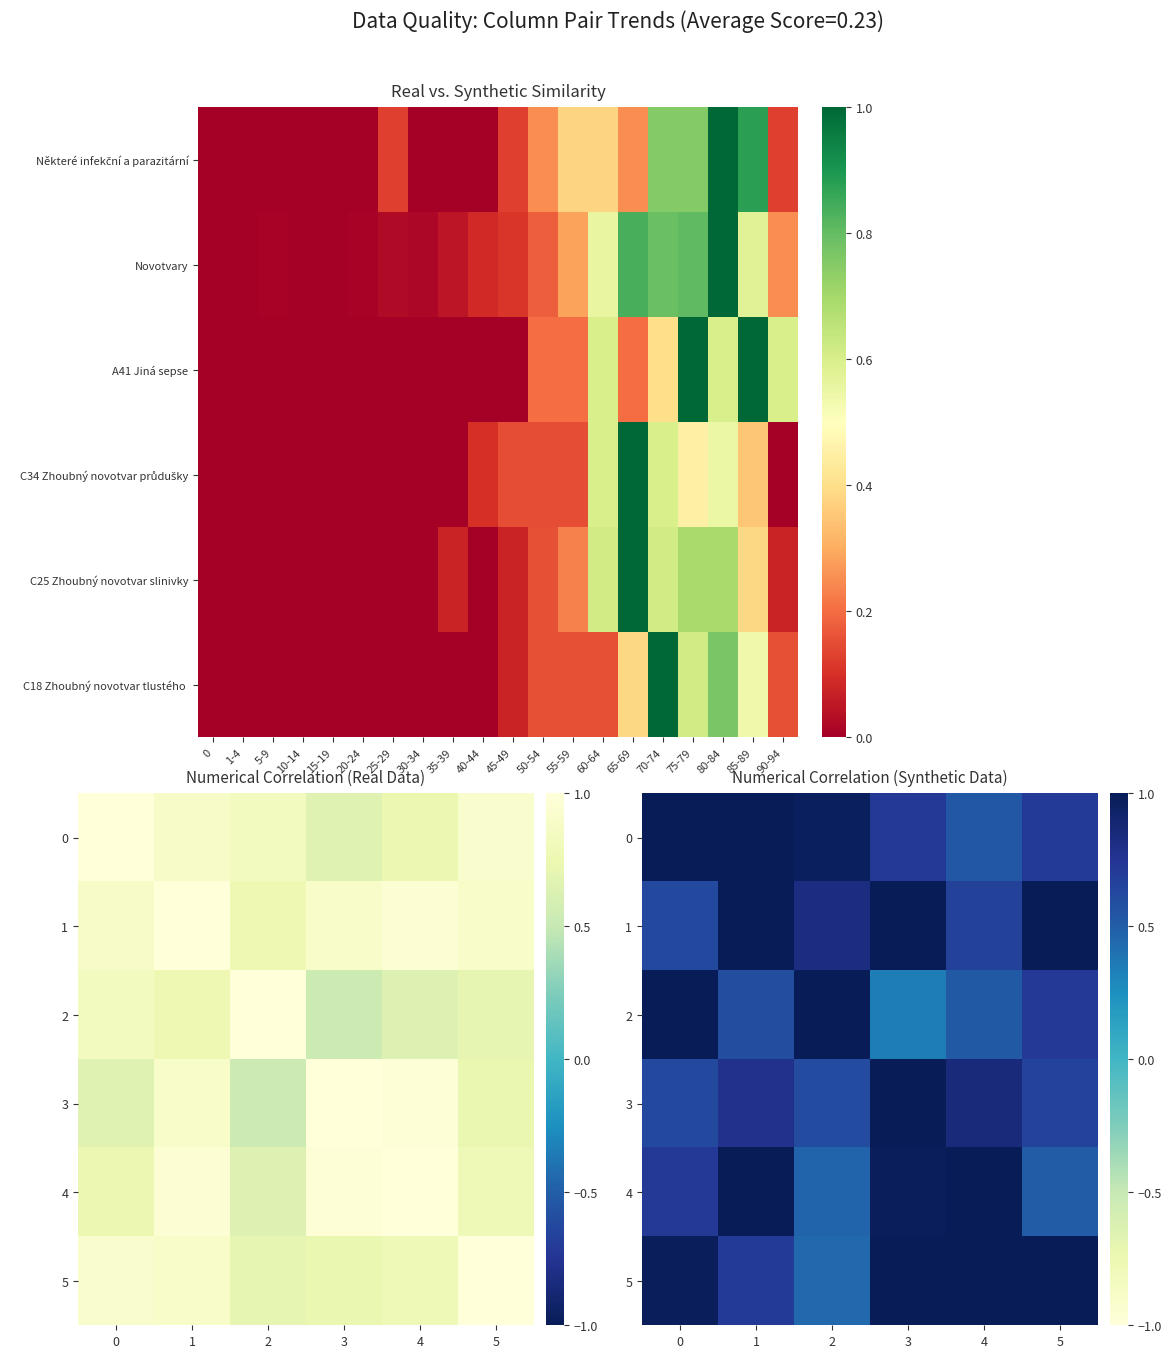

At how many categories does at least one series exceed 0?

6